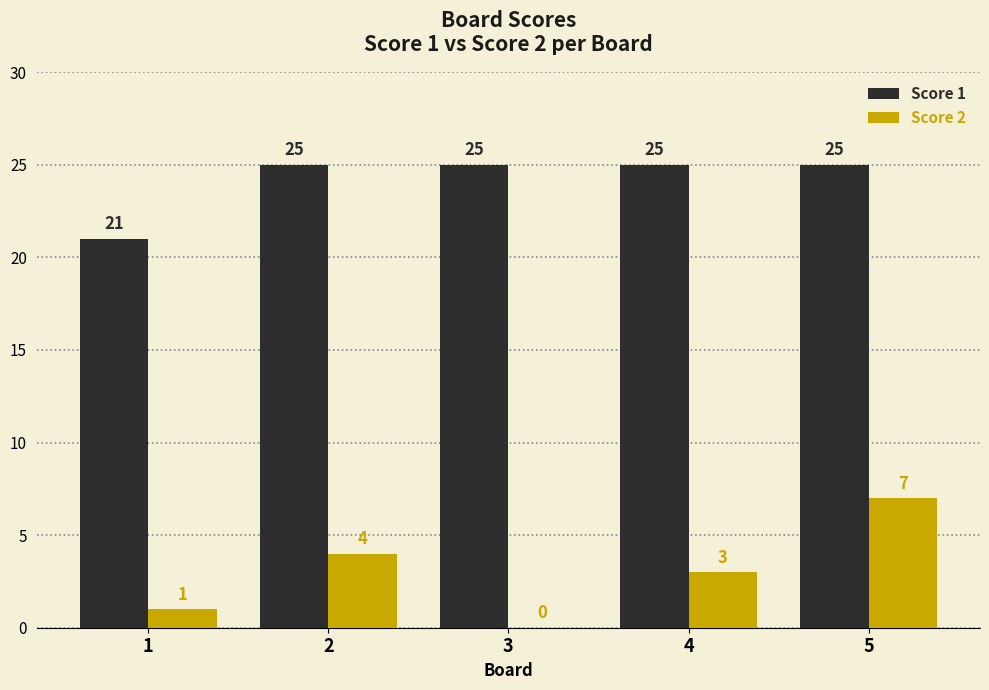

Which series has the widest spread of values?

Score 2